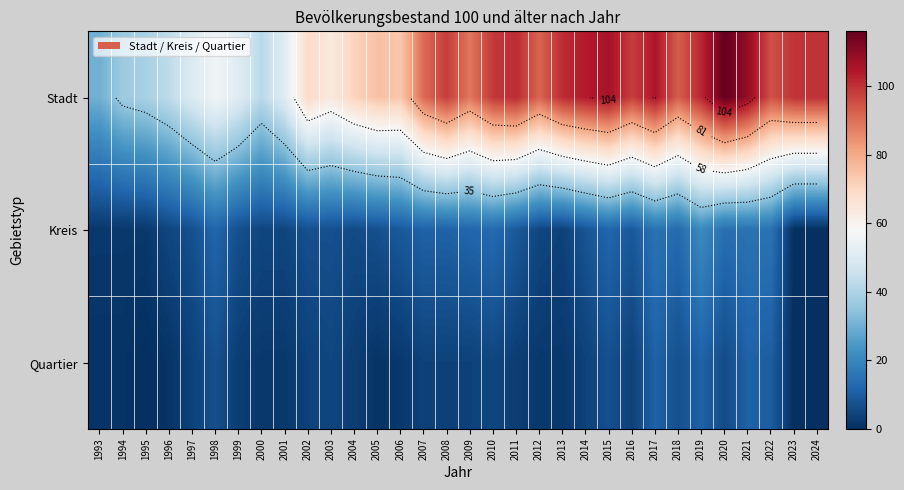

What is the average value of the Kreis series?

8